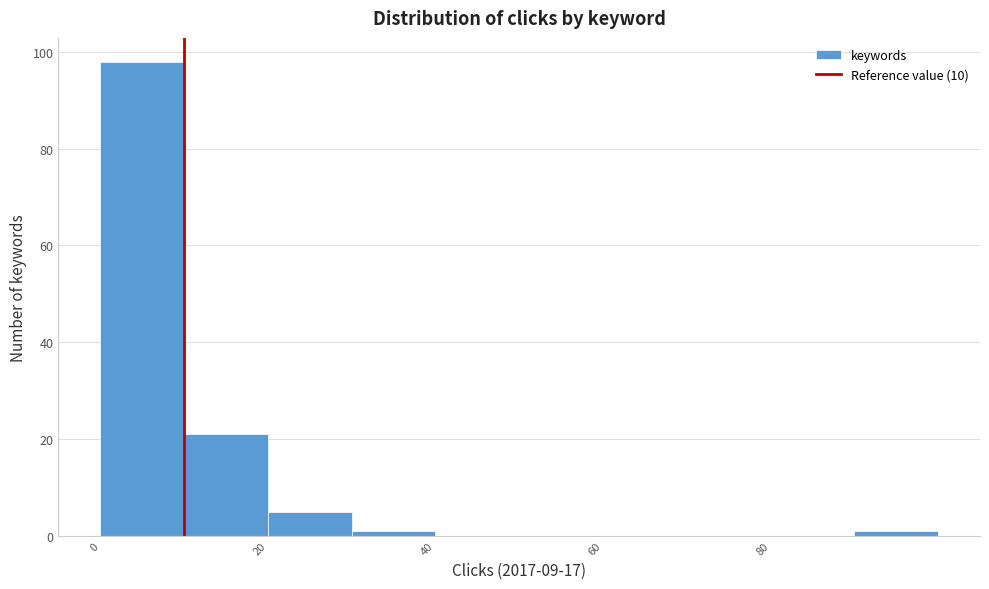

Which range on the x-axis has the tallest bar?

0 to 10